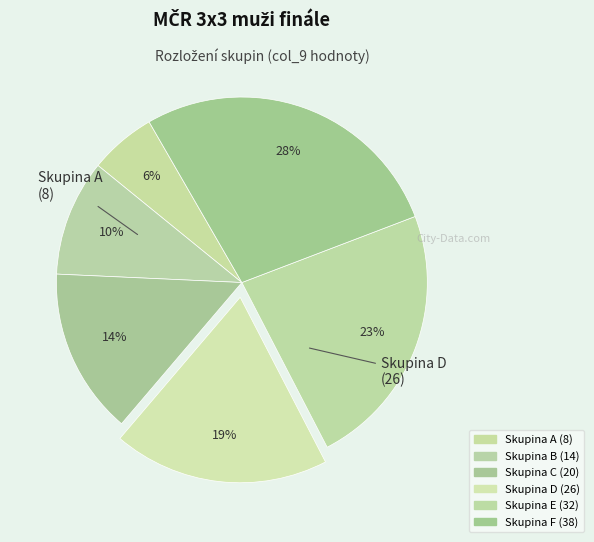

To the nearest percent, what portion does Skupina F represent?

28%